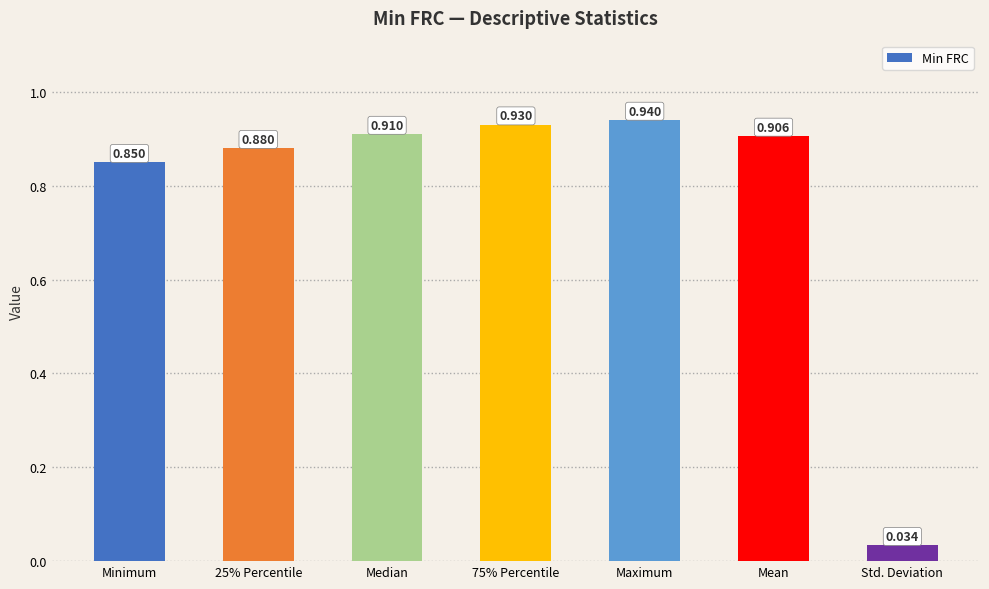

Between Std. Deviation and Minimum, which is larger?

Minimum